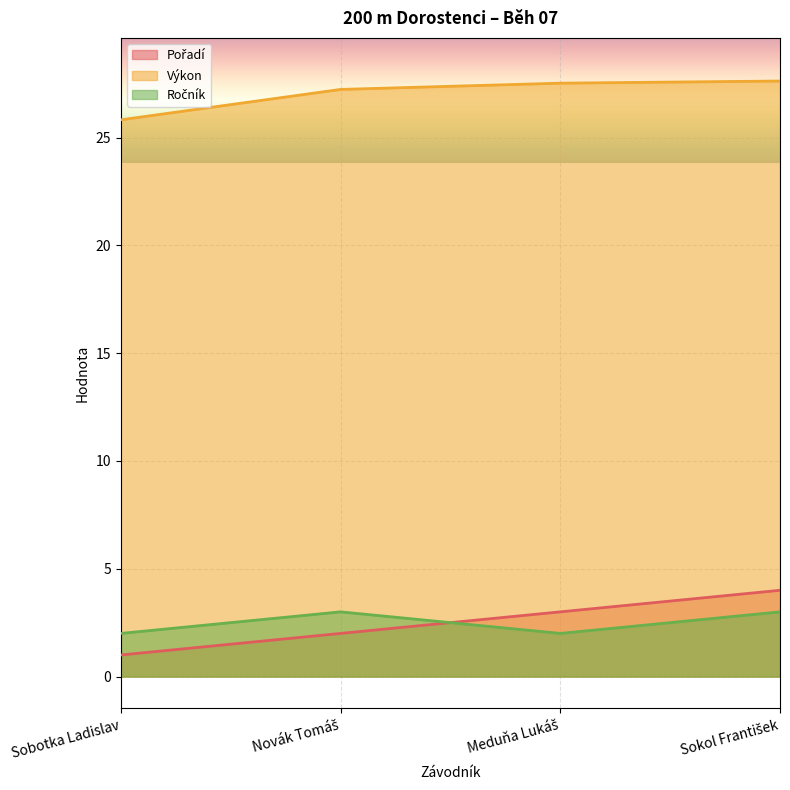

What is the total value across all series at Sobotka Ladislav?

28.8